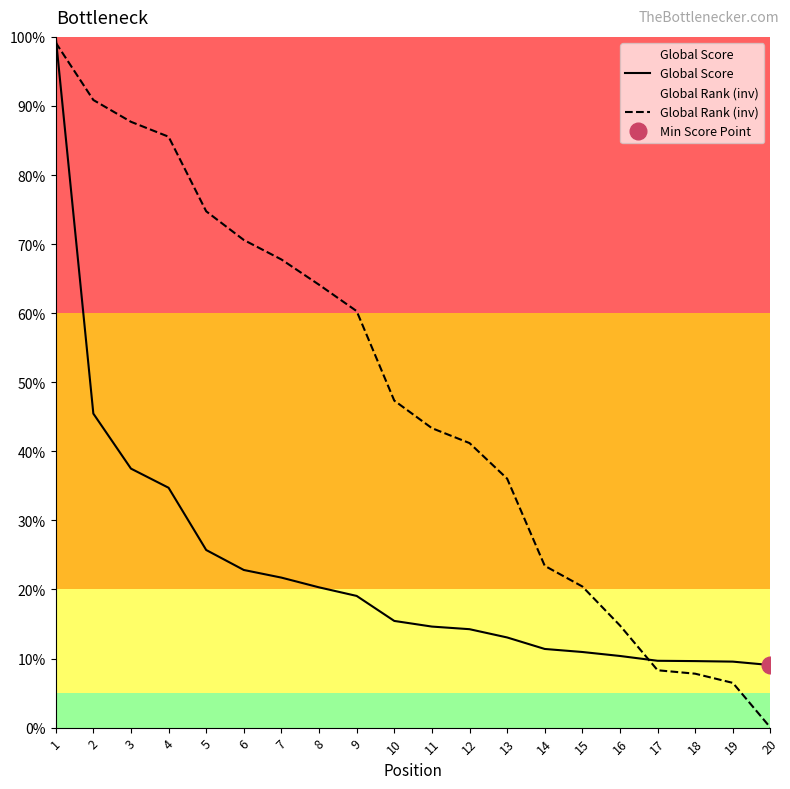

What is the difference between the maximum and minimum values in the Global Score series?

90.9